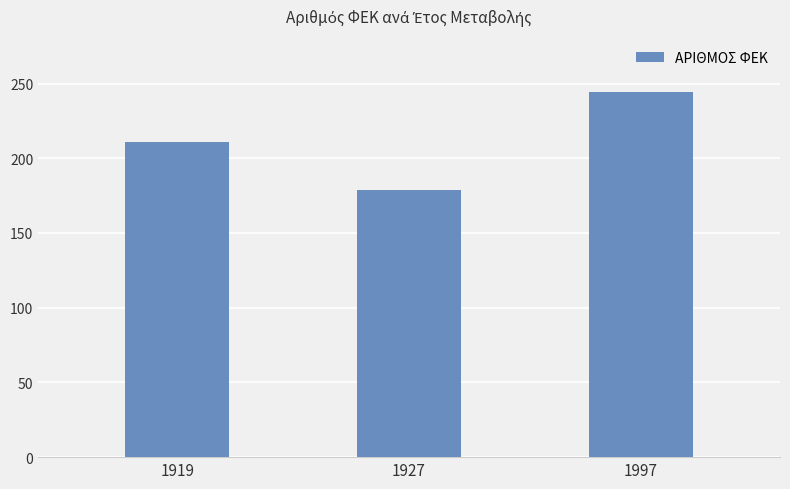

Rank the categories by value from lowest to highest.

1927, 1919, 1997